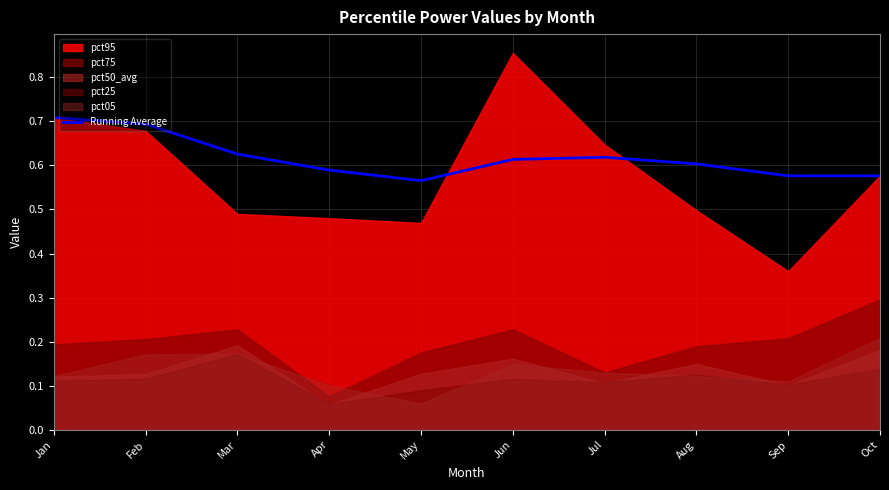

List the labels in order of value, smallest first.

May, Sep, Oct, Apr, Aug, Jun, Jul, Mar, Feb, Jan